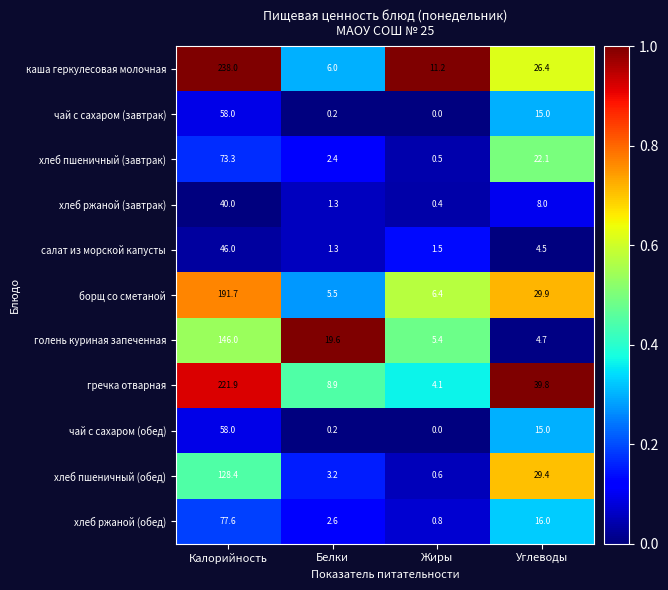

Which label corresponds to the smallest value in the chart?

Жиры